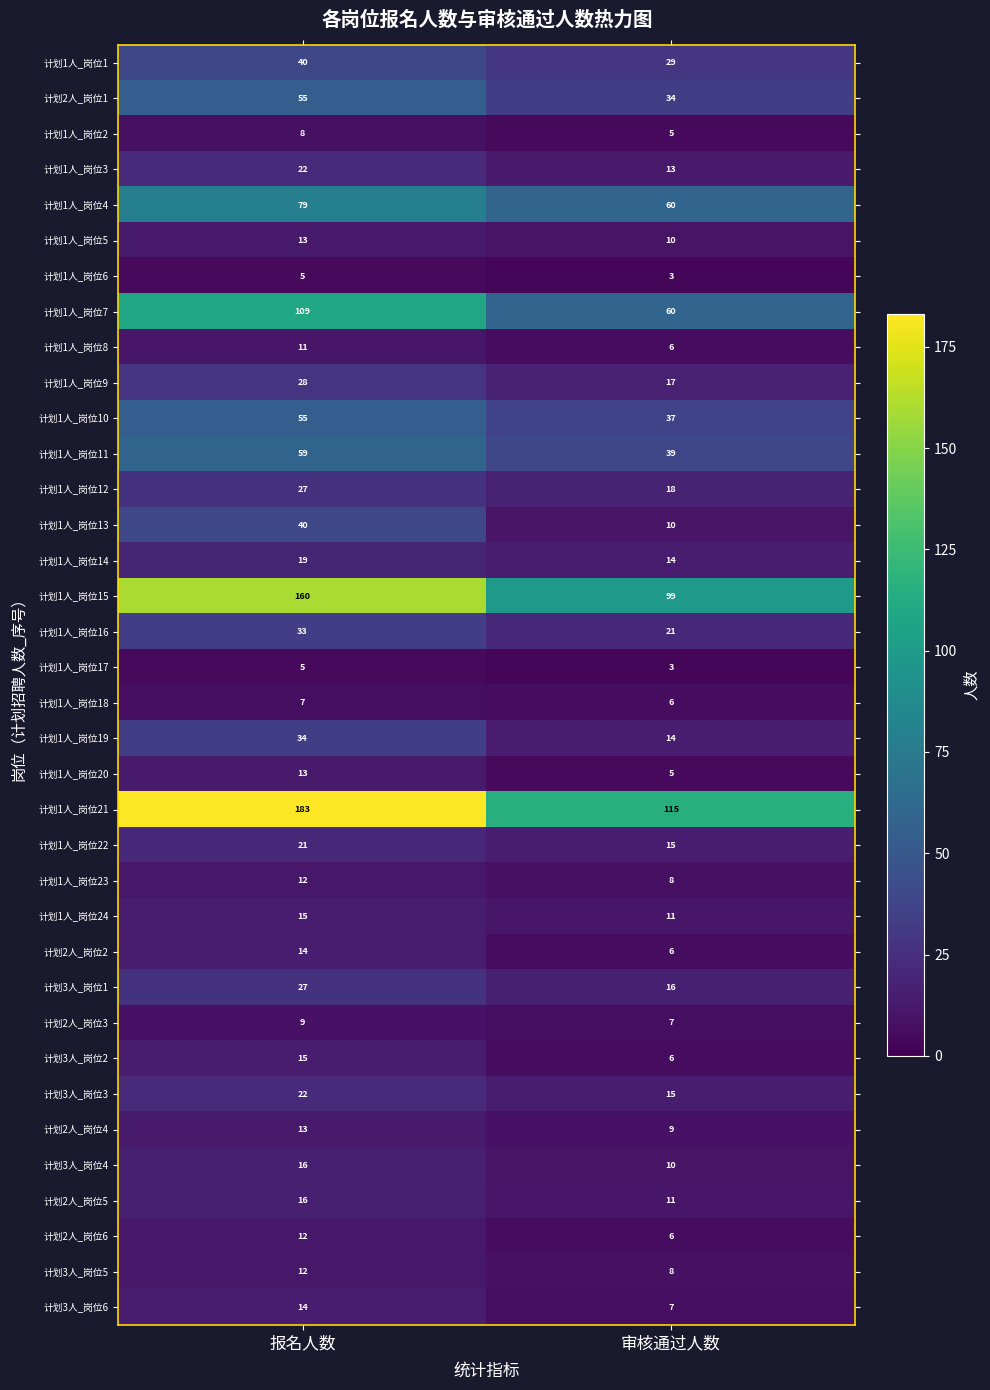

What is the average value of the 计划1人_岗位3 series?

18